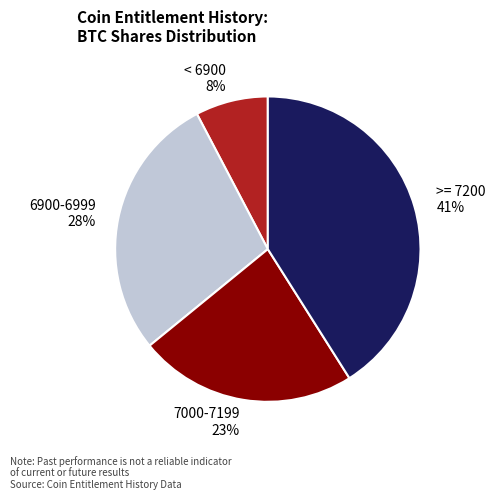

How many slices are in this pie chart?

4